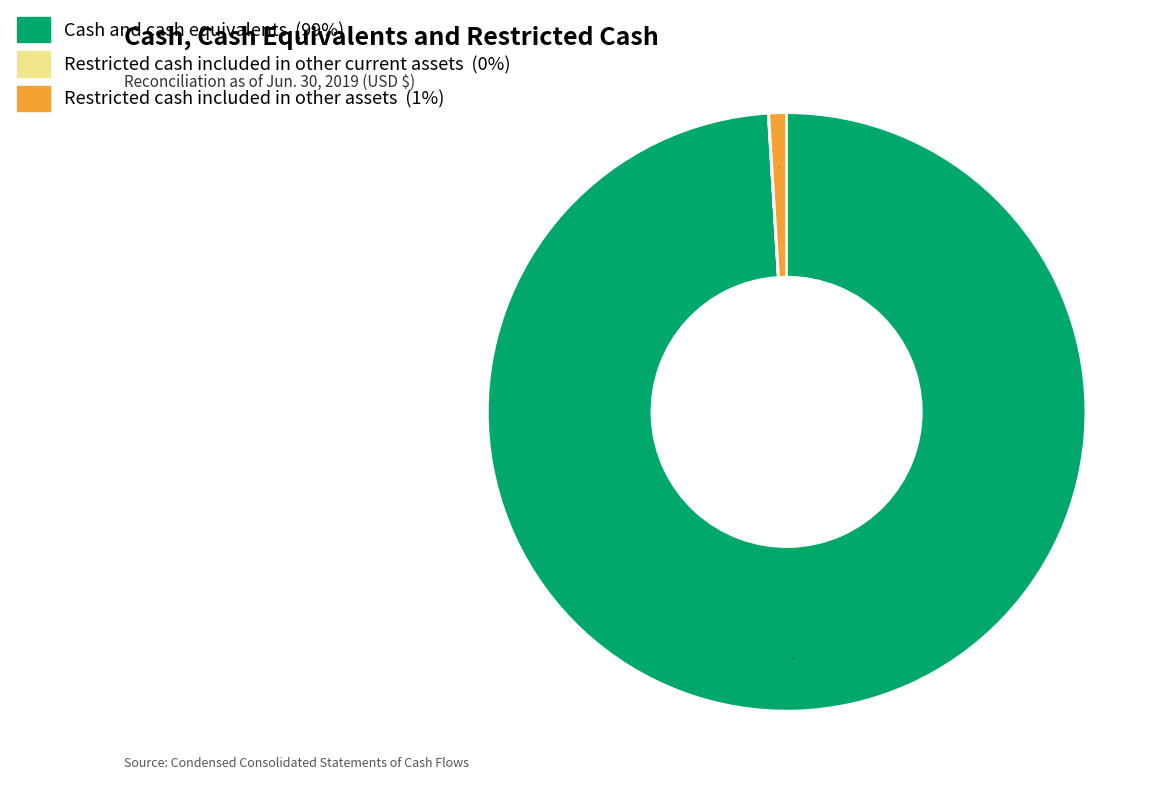

Between Cash and cash equivalents and Restricted cash included in other assets, which is larger?

Cash and cash equivalents